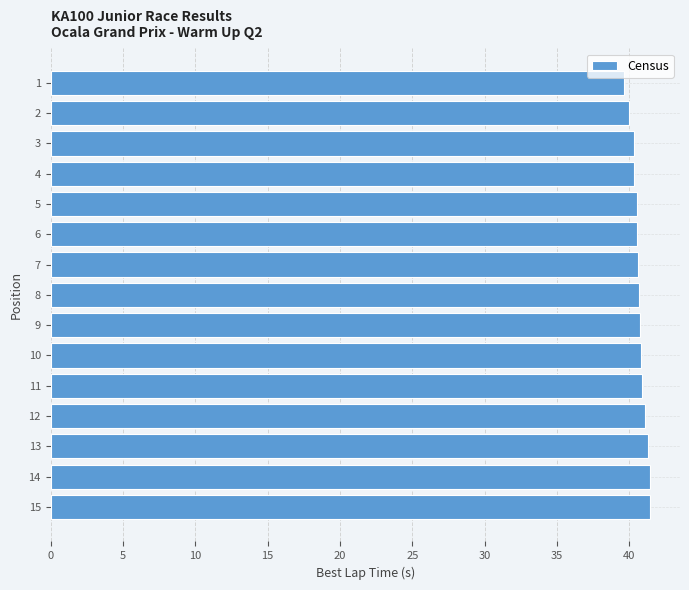

What is the difference between the maximum and second lowest values?

1.5